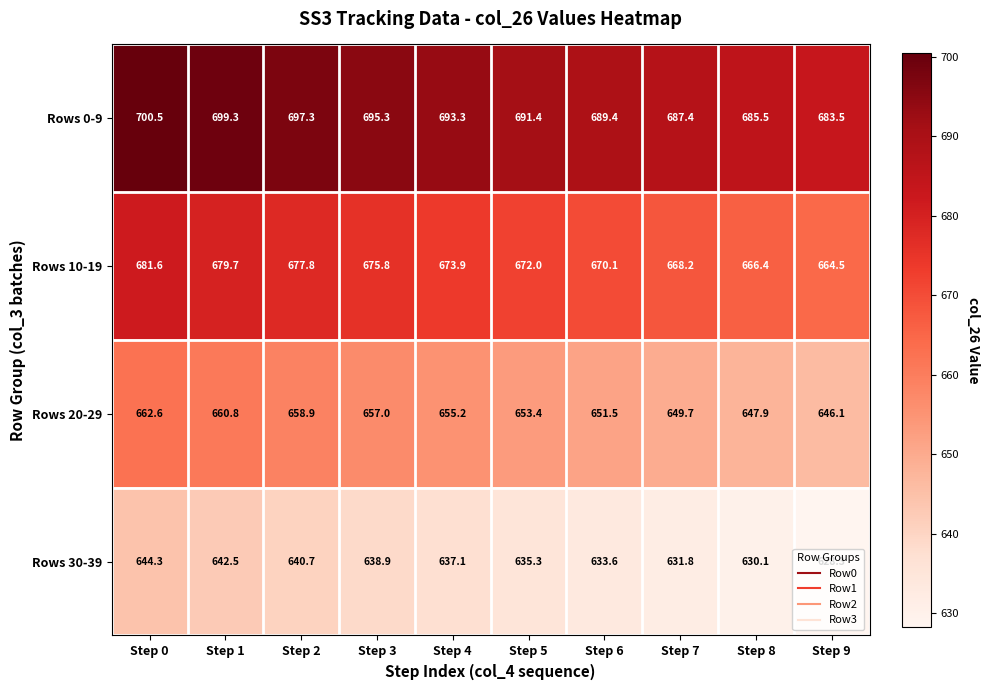

What value does the Rows 0-9 series have at Step 8?

685.5